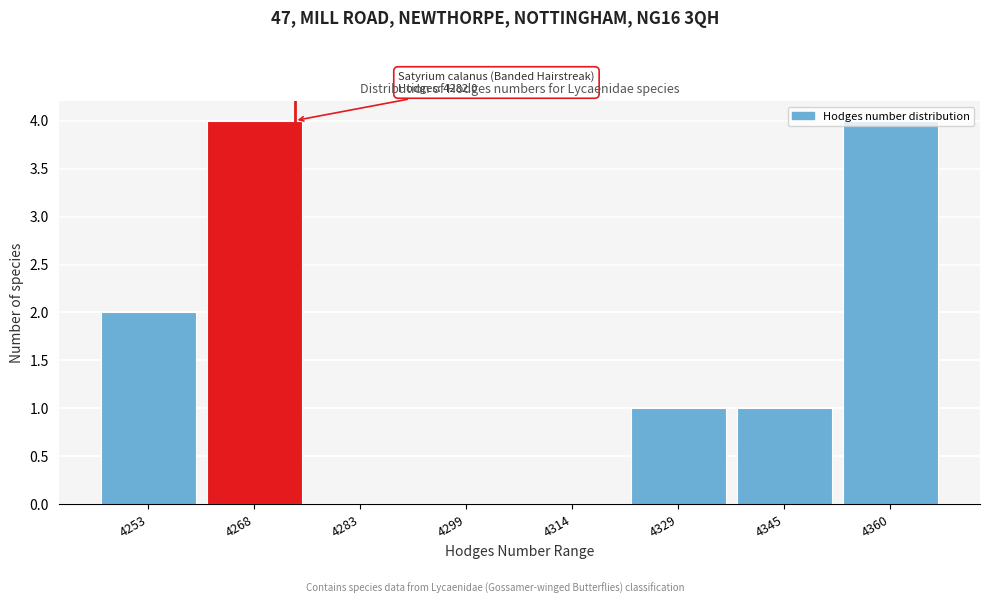

What is the sum of all values?

12